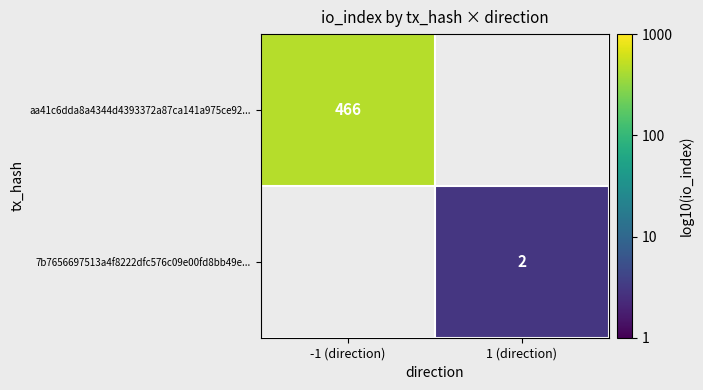

Rank the categories by aa41c6dda8a4344d4393372a87ca141a975ce92... value from lowest to highest.

-1 (direction), 1 (direction)